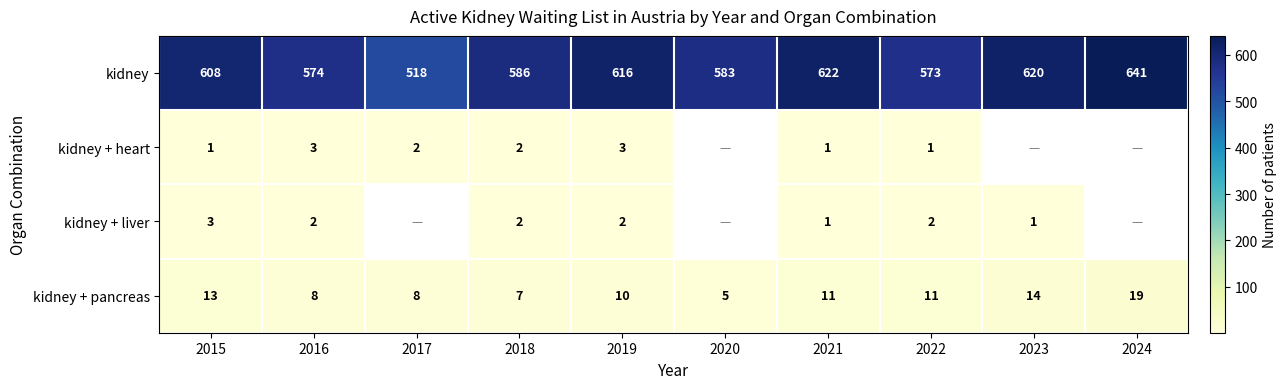

Which category has the highest value in the kidney series?

2024